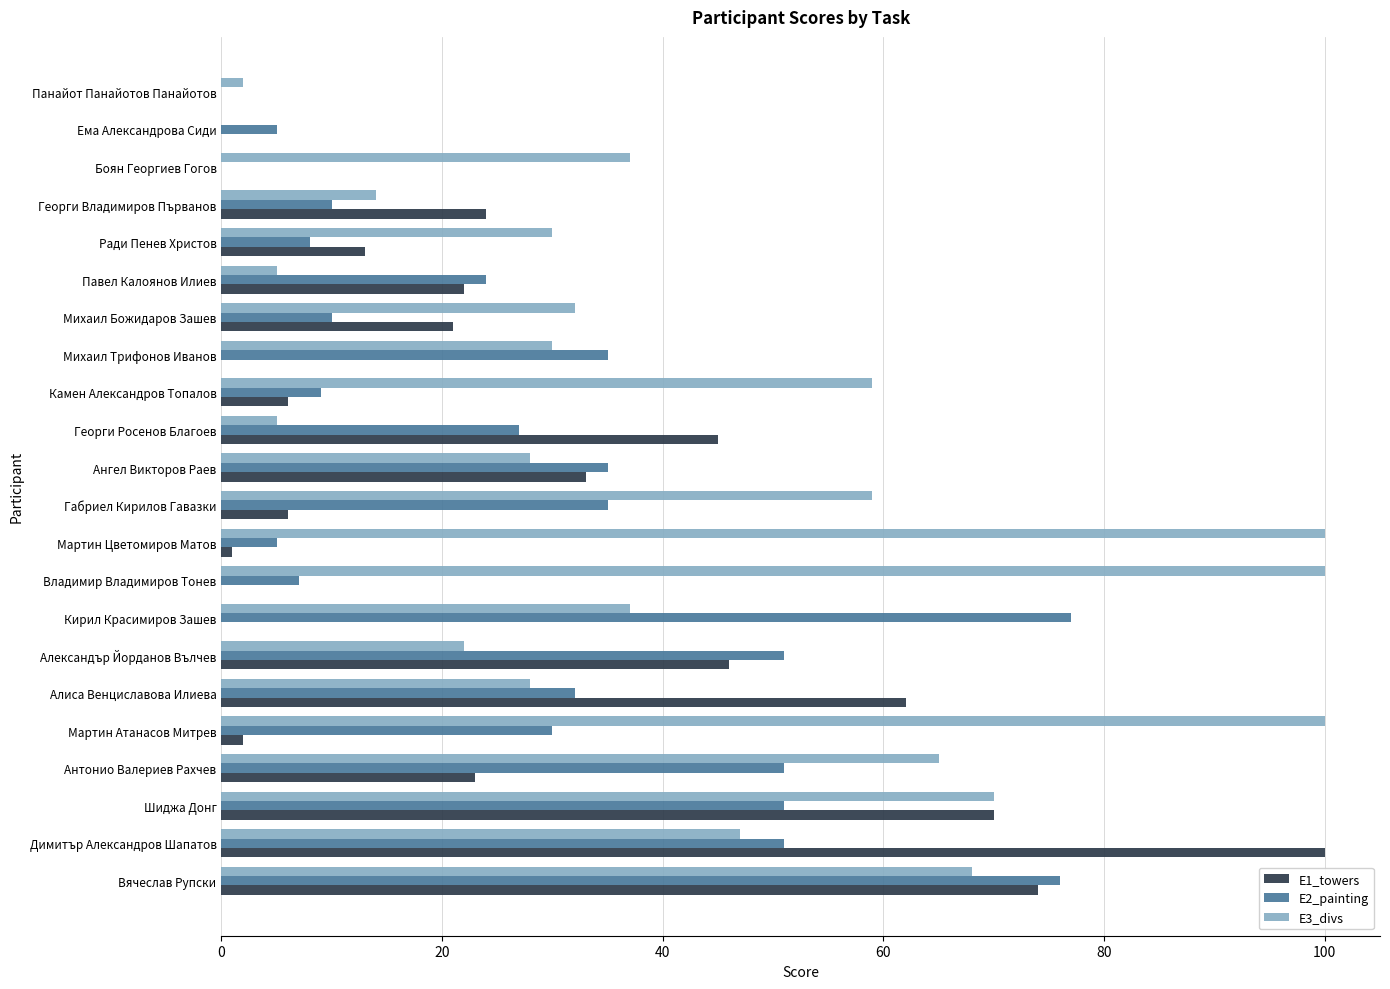

Is it true that E3_divs equals 15 at Алиса Венциславова Илиева?

False